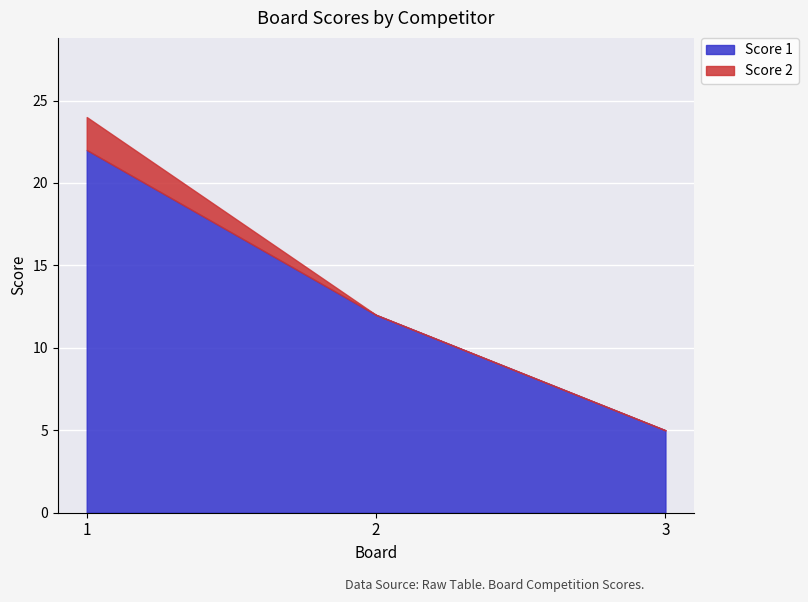

What are all the series names shown in the legend?

Score 1, Score 2